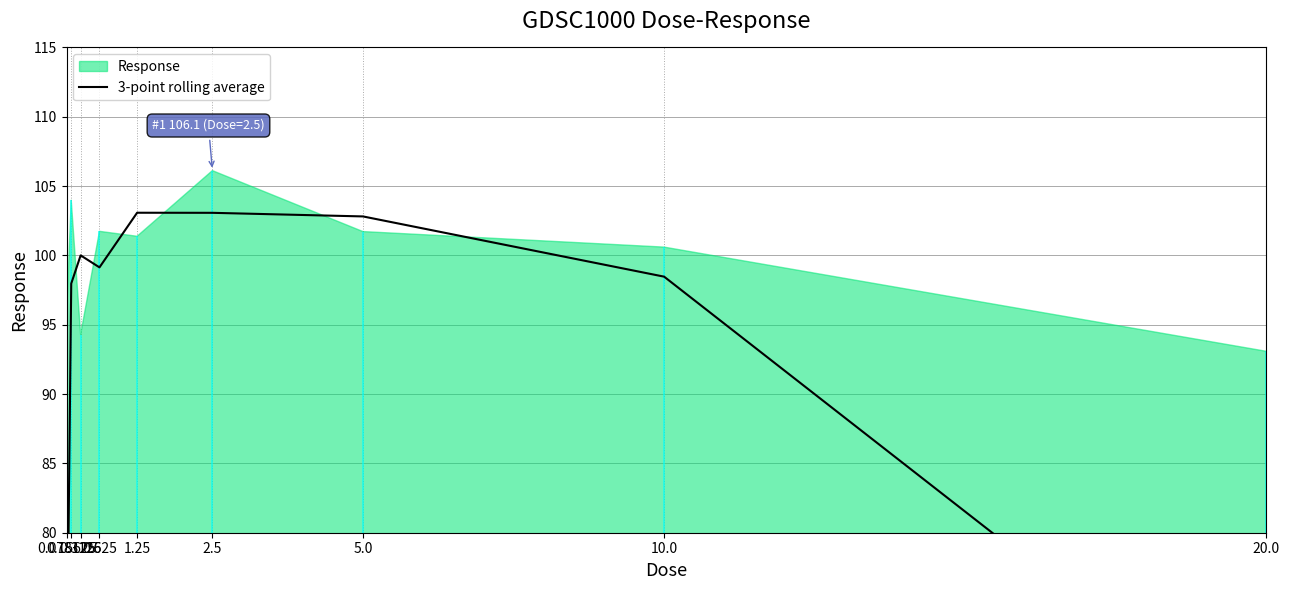

What is the minimum value shown in the chart?

64.6